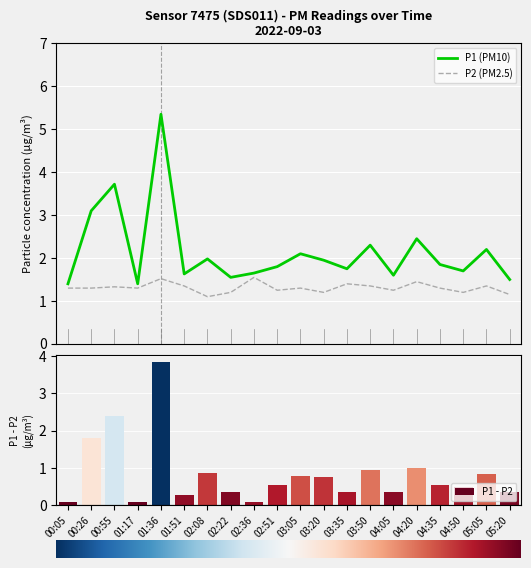

What is the smallest value displayed?

0.1